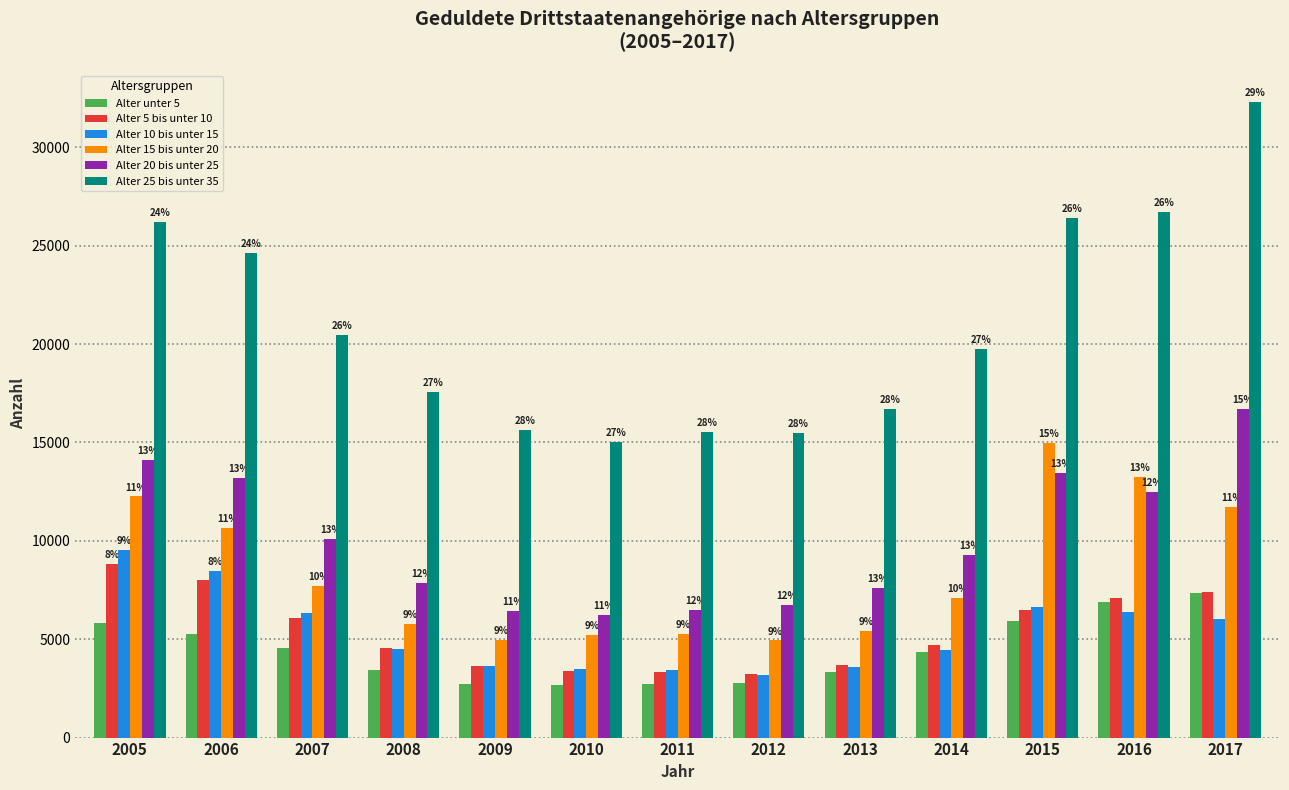

Reading left to right, extract all data points from this chart.

Alter unter 5: 2005=5815	2006=5280	2007=4555	2008=3415	2009=2740	2010=2690	2011=2715	2012=2755	2013=3345	2014=4365	2015=5910	2016=6870	2017=7360
Alter 5 bis unter 10: 2005=8845	2006=8000	2007=6065	2008=4575	2009=3630	2010=3370	2011=3340	2012=3235	2013=3675	2014=4700	2015=6485	2016=7070	2017=7415
Alter 10 bis unter 15: 2005=9530	2006=8460	2007=6315	2008=4505	2009=3655	2010=3475	2011=3425	2012=3195	2013=3605	2014=4430	2015=6645	2016=6405	2017=6015
Alter 15 bis unter 20: 2005=12255	2006=10675	2007=7685	2008=5790	2009=4985	2010=5195	2011=5250	2012=4935	2013=5435	2014=7085	2015=14955	2016=13240	2017=11730
Alter 20 bis unter 25: 2005=14105	2006=13215	2007=10105	2008=7880	2009=6415	2010=6250	2011=6490	2012=6730	2013=7600	2014=9265	2015=13435	2016=12470	2017=16695
Alter 25 bis unter 35: 2005=26190	2006=24630	2007=20465	2008=17560	2009=15640	2010=15045	2011=15520	2012=15490	2013=16710	2014=19735	2015=26420	2016=26715	2017=32305